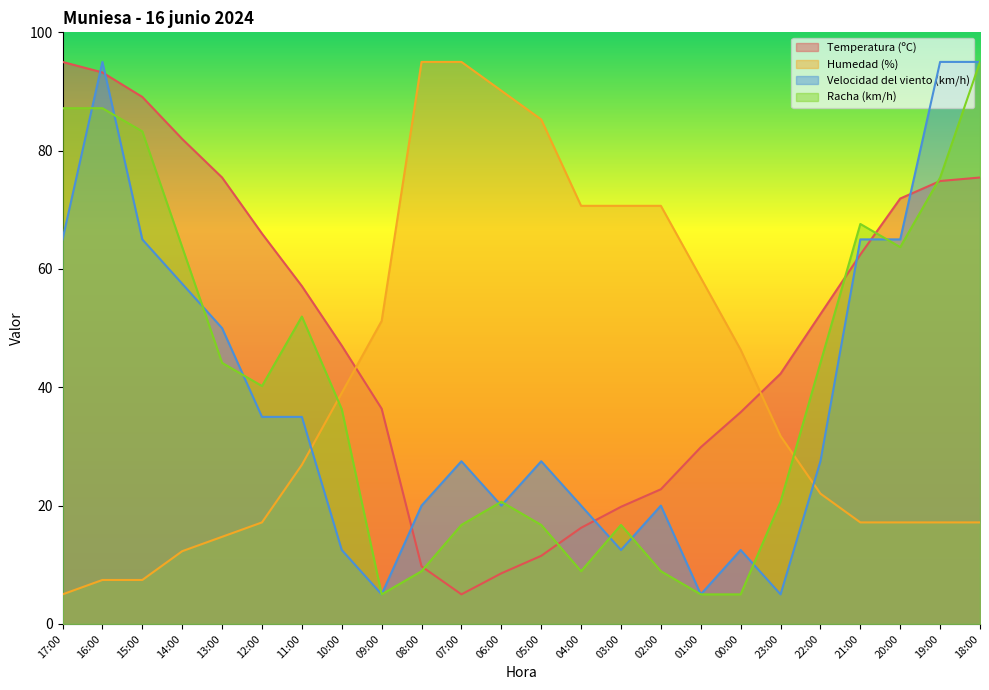

How many series are shown in this chart?

4